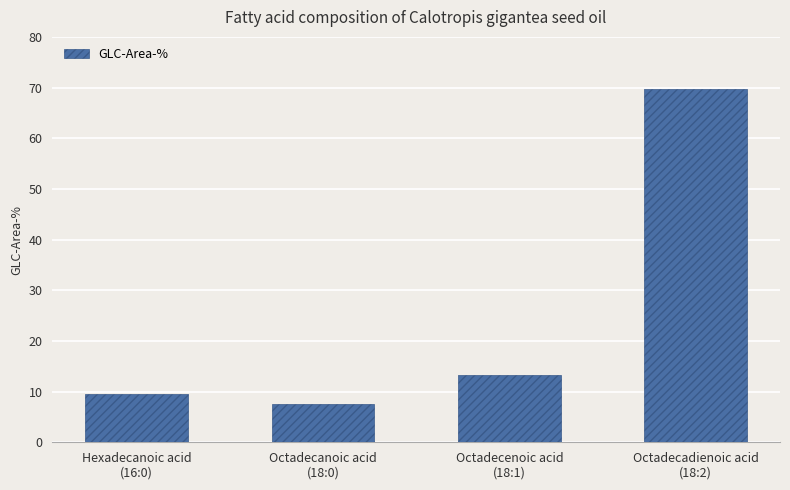

What is the label of the 3rd bar from the right?

Octadecanoic acid
(18:0)